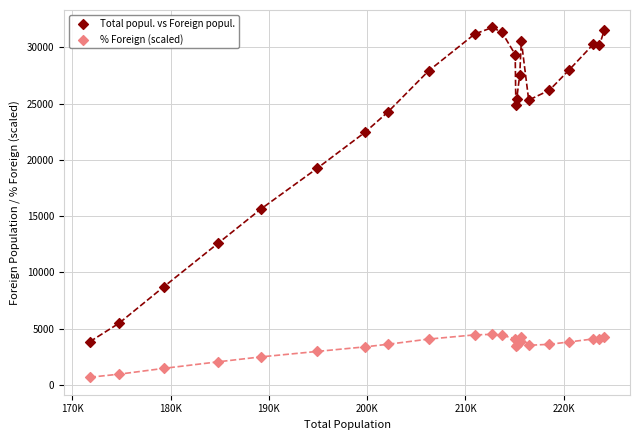

What are all the series names shown in the legend?

Total popul. vs Foreign popul., % Foreign (scaled)